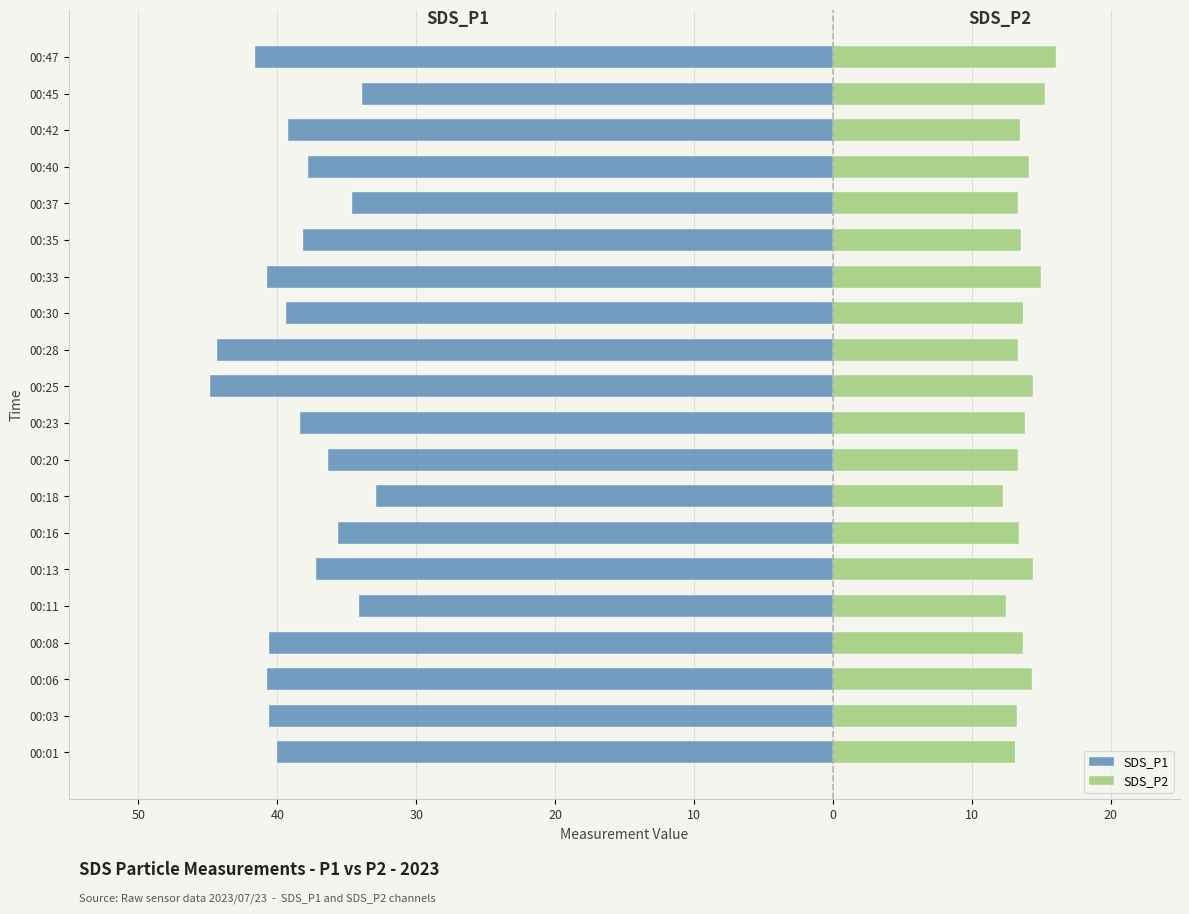

What is the sum of the SDS_P2 values at 00:47 and 00:03?

29.4